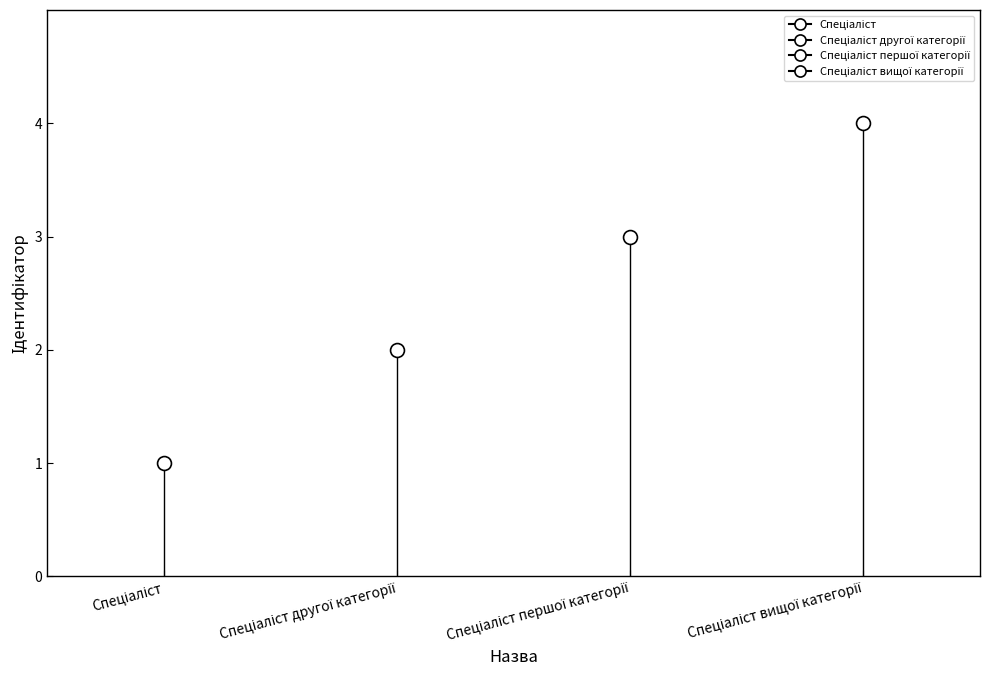

The value at Спеціаліст другої категорії is 3. True or false?

False